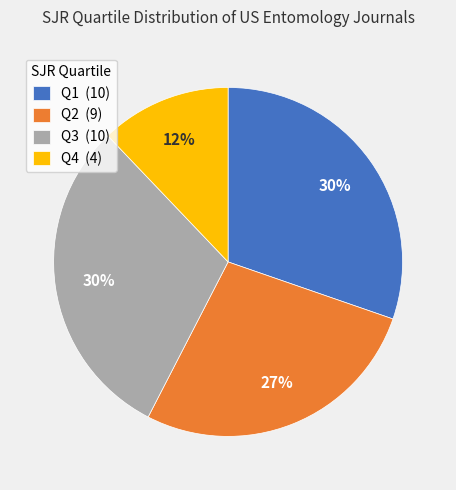

Is Q3 the majority of the pie?

No